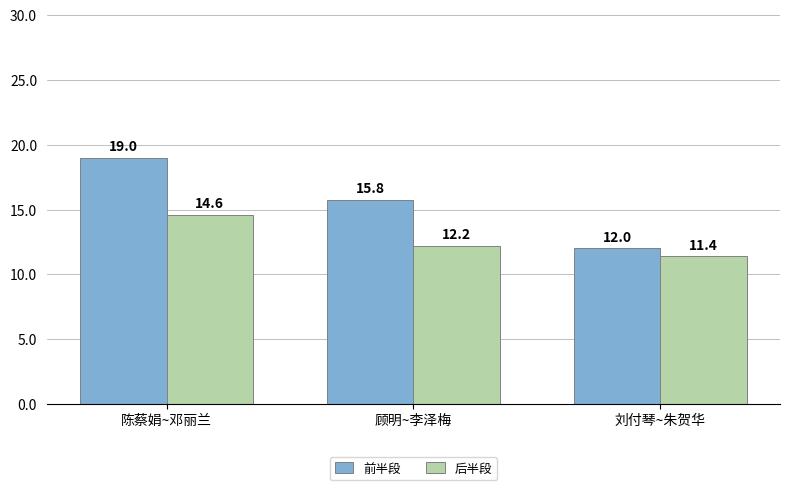

At how many categories does at least one series exceed 17?

1